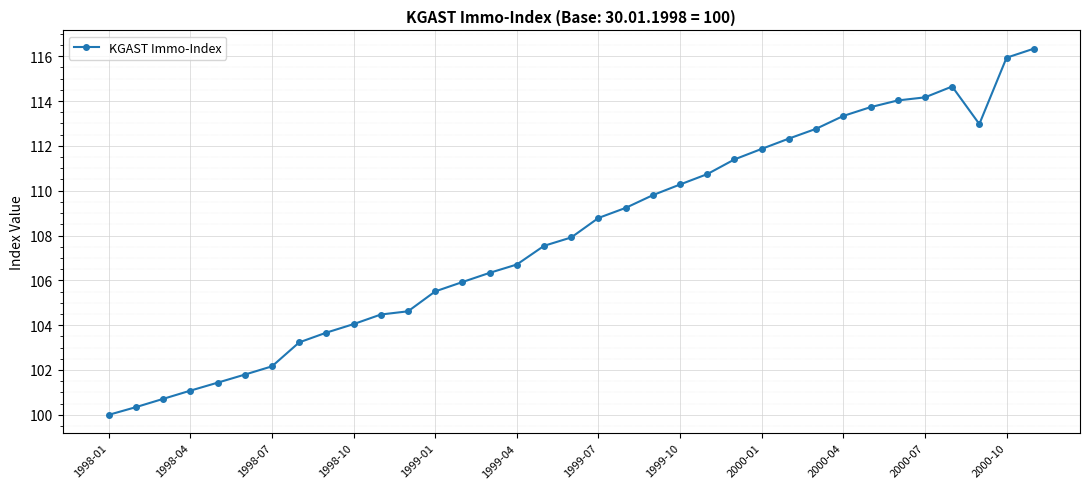

What is the value of the 13th point from the left?

105.5